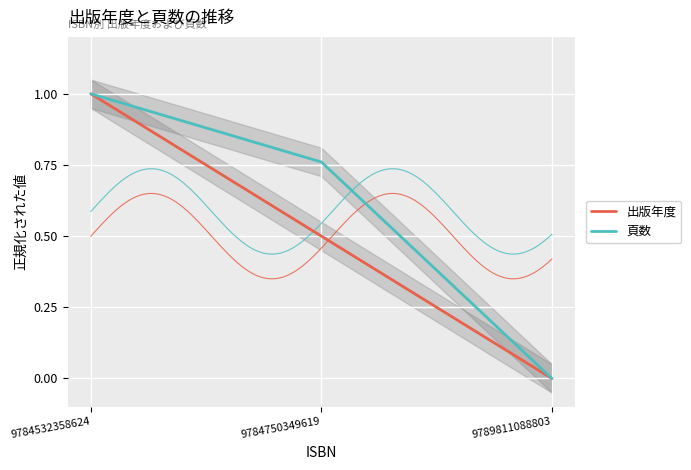

The 頁数 series shows 0.4 at 9784532358624. True or false?

False